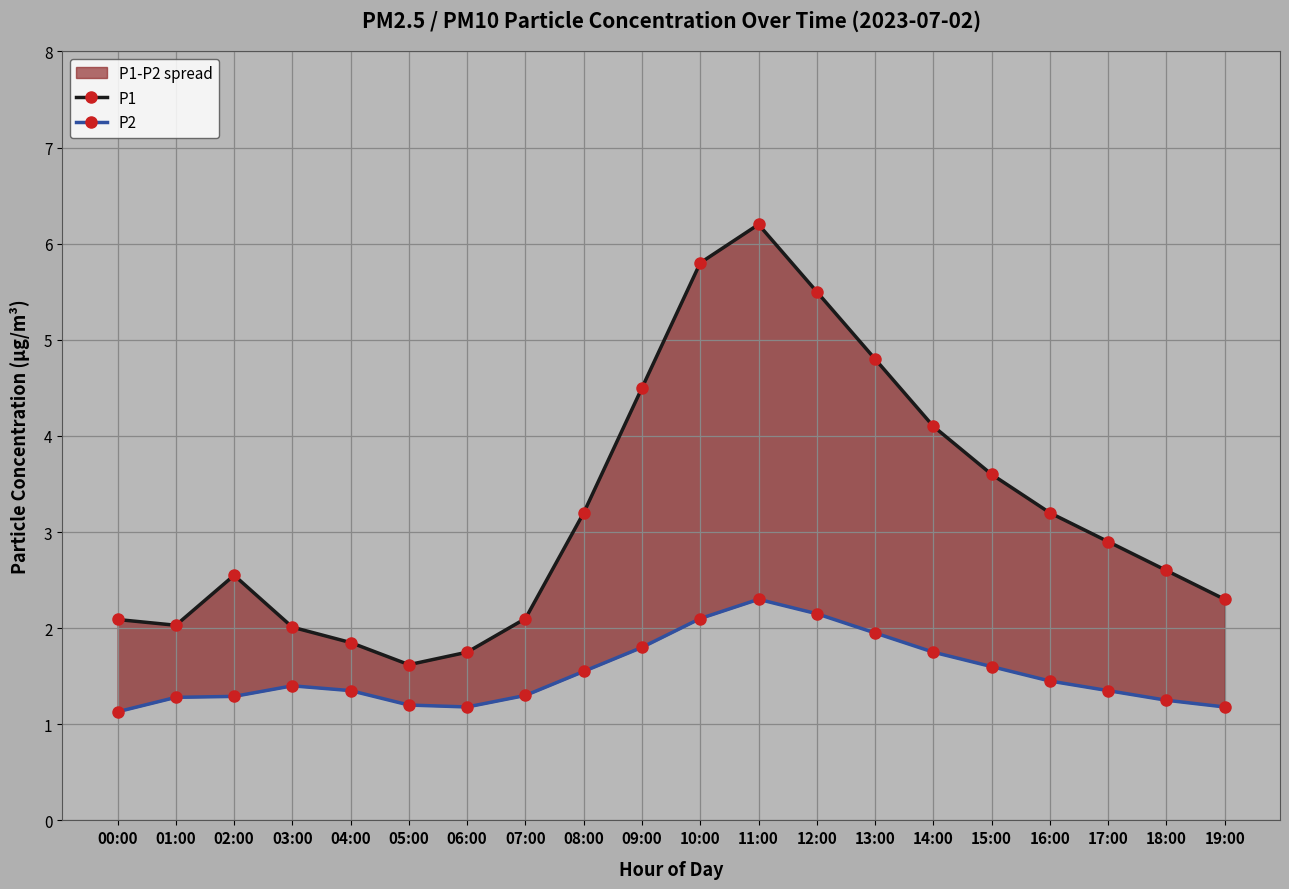

Which series has the largest total across all categories?

P1